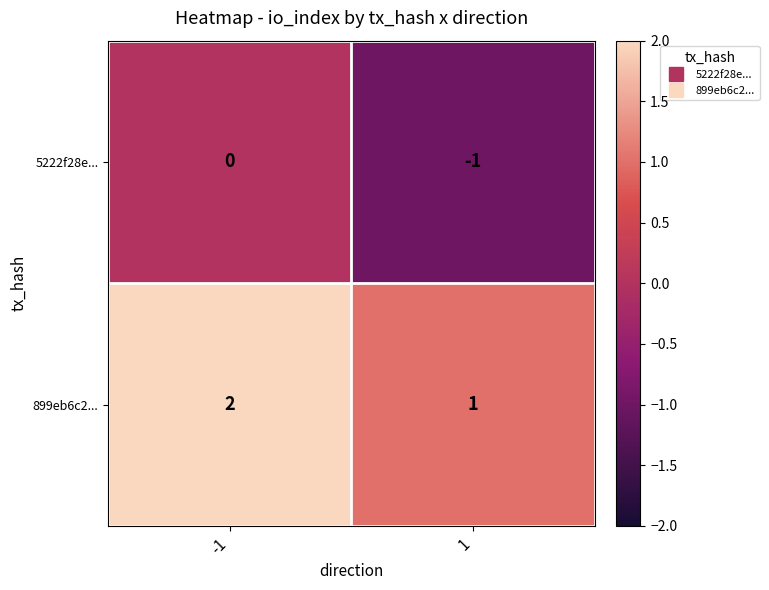

Rank the series by their average value, from highest to lowest.

899eb6c2..., 5222f28e...